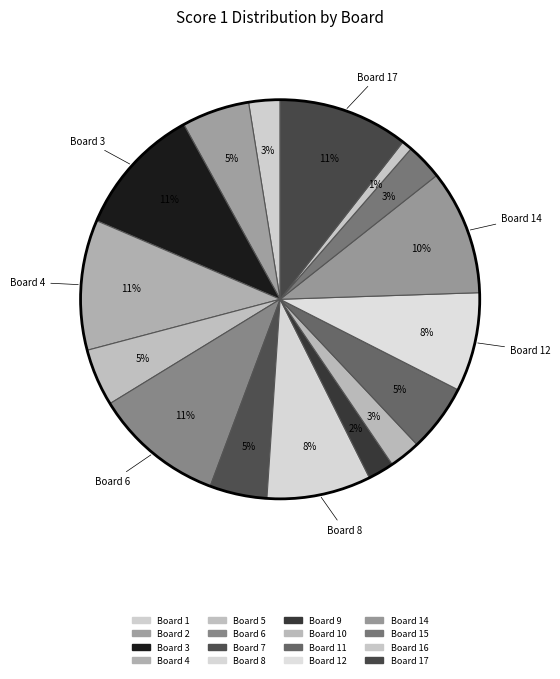

Which slice is the smallest?

Board 13